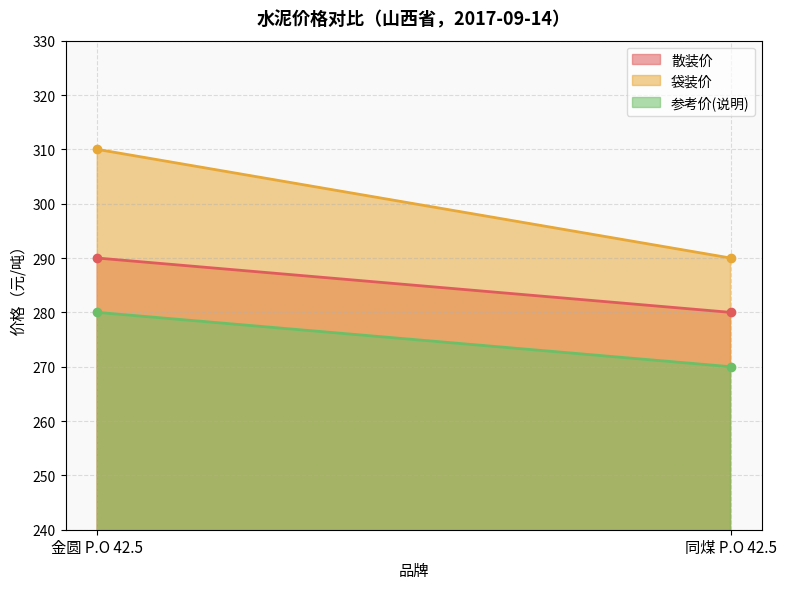

The 散装价 series shows 290 at 金圆 P.O 42.5. True or false?

True